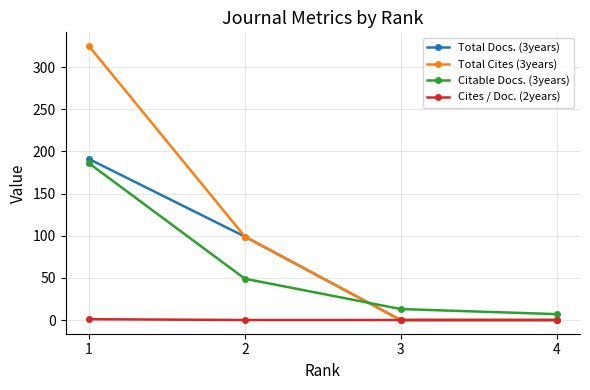

Count the Total Cites (3years) values in the range 0 to 325.

4